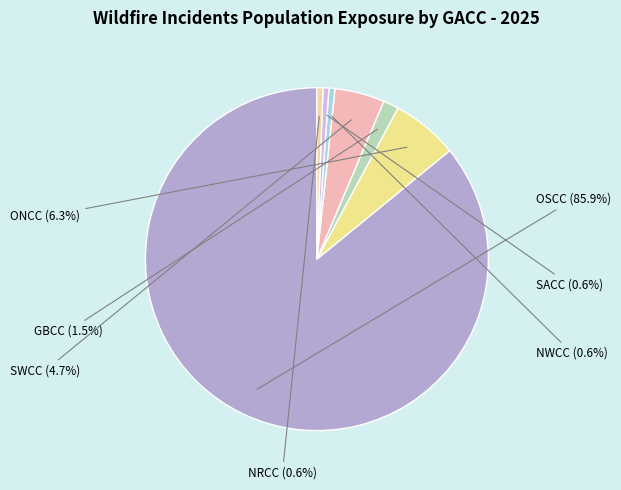

What is the total percentage of SWCC and NRCC?

5.3%